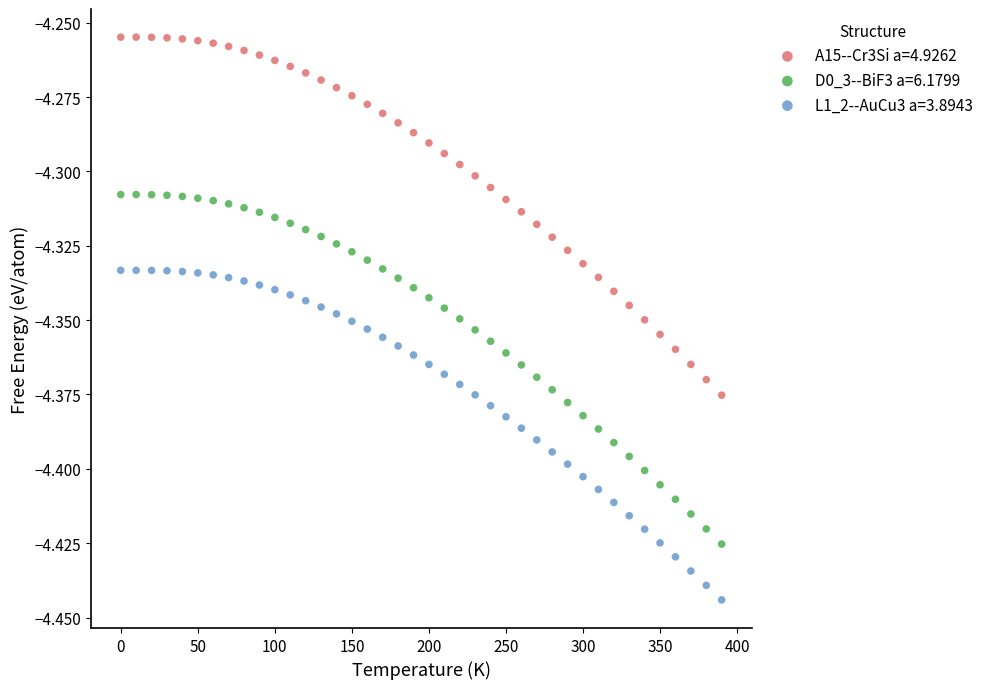

Which series has the largest Y range (max minus min)?

A15--Cr3Si a=4.9262